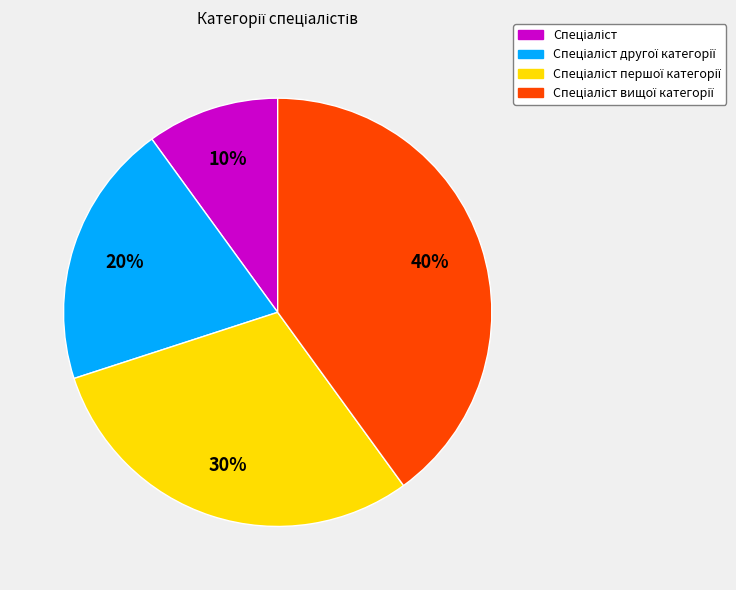

To the nearest percent, what is the difference between the largest and smallest slice percentages?

30%